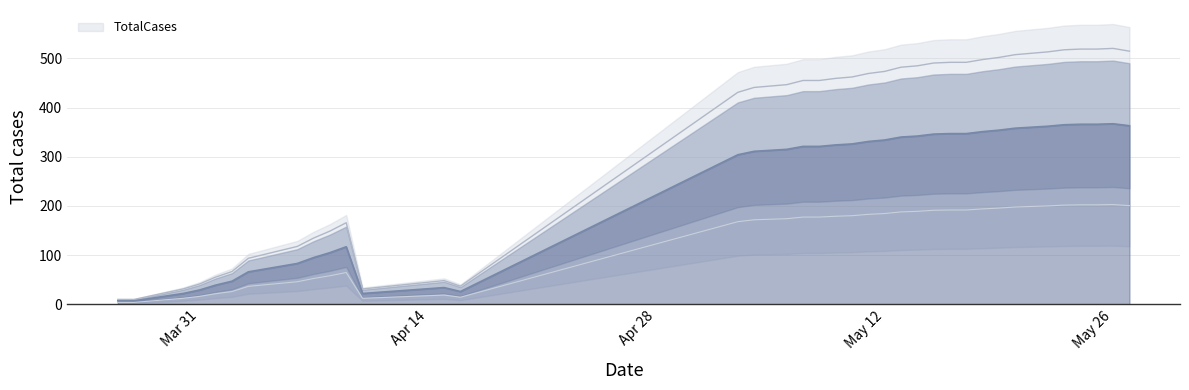

How many lines are shown in the chart?

1